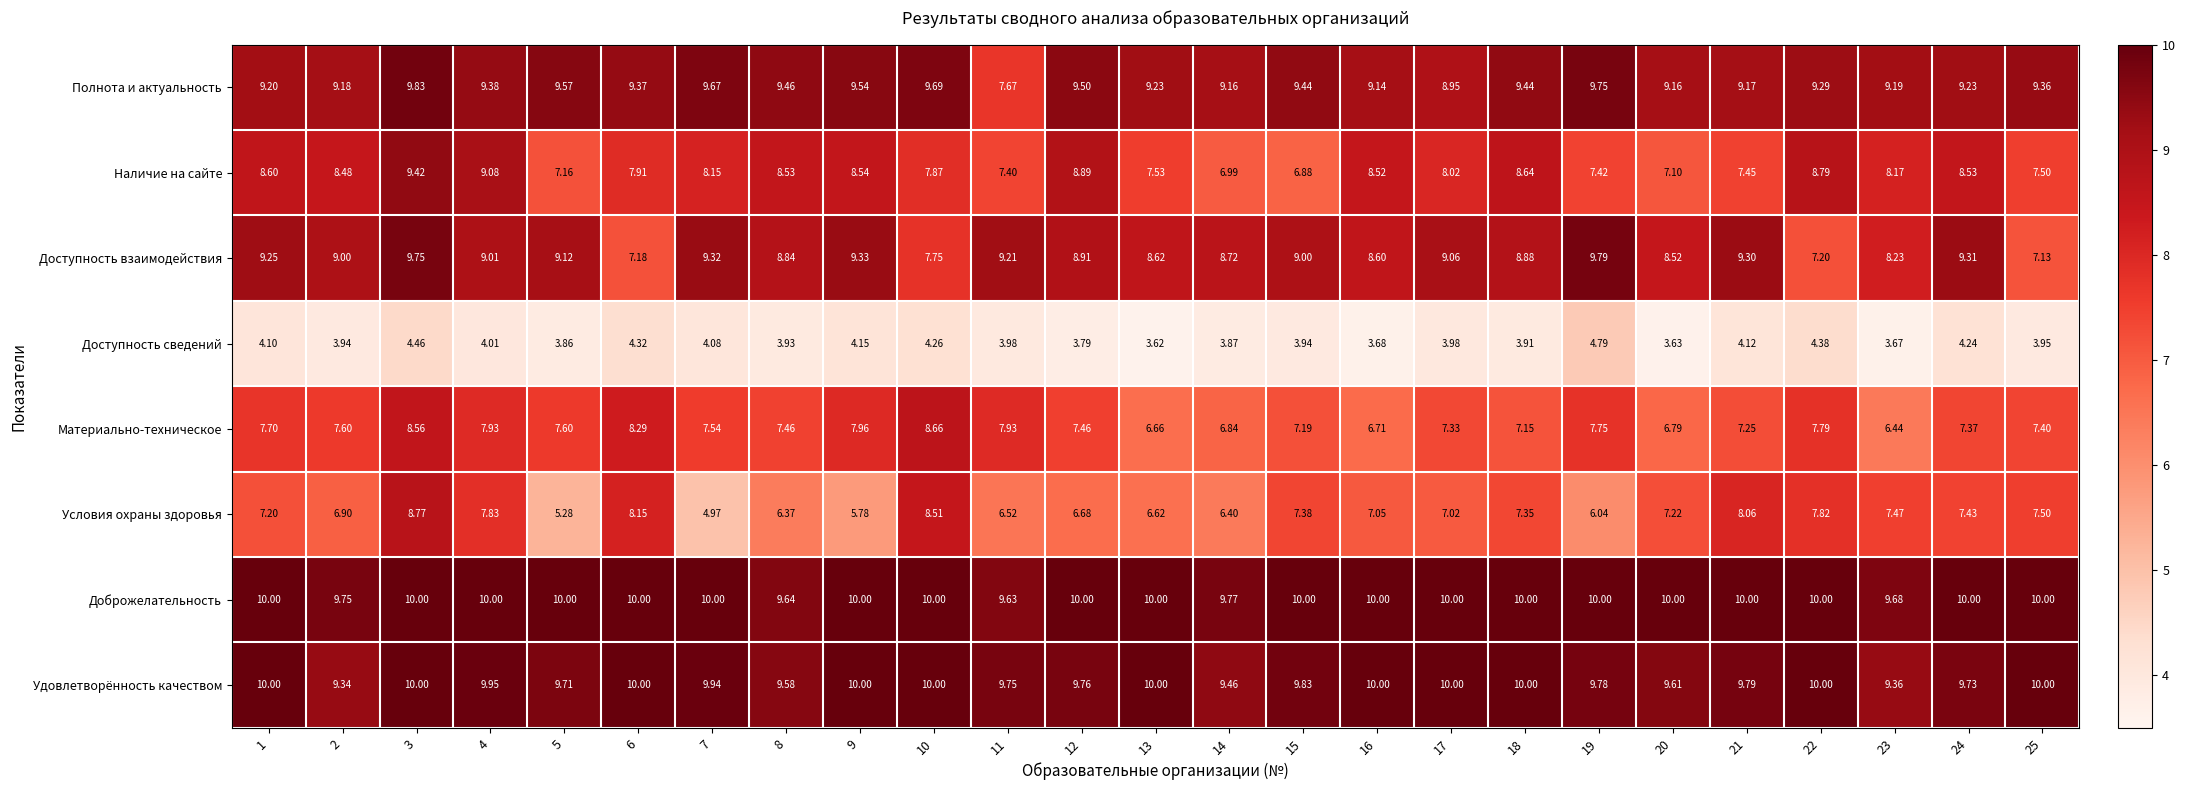

Rank the series at 14 from lowest to highest value.

Доступность сведений, Условия охраны здоровья, Материально-техническое, Наличие на сайте, Доступность взаимодействия, Полнота и актуальность, Удовлетворённость качеством, Доброжелательность